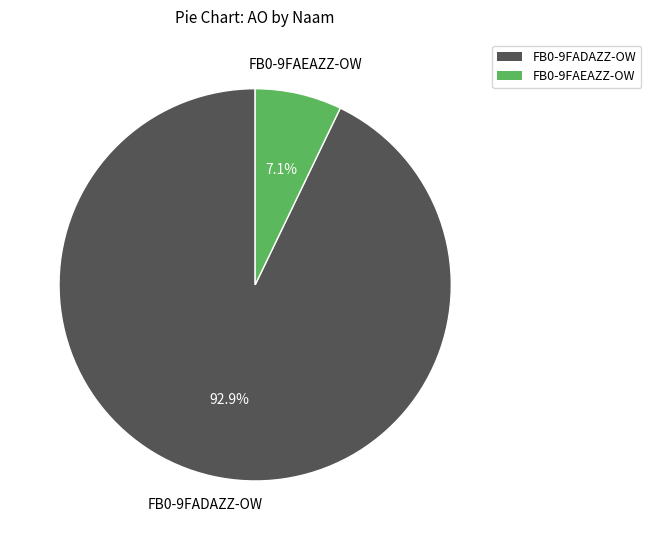

How much of the chart is everything except FB0-9FAEAZZ-OW?

92.9%